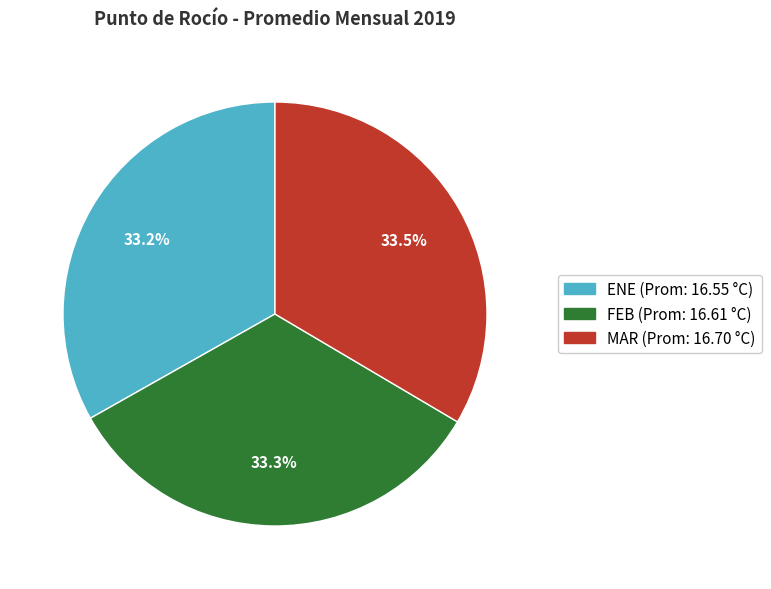

What is the ratio of the value at ENE to the value at FEB?

1.0